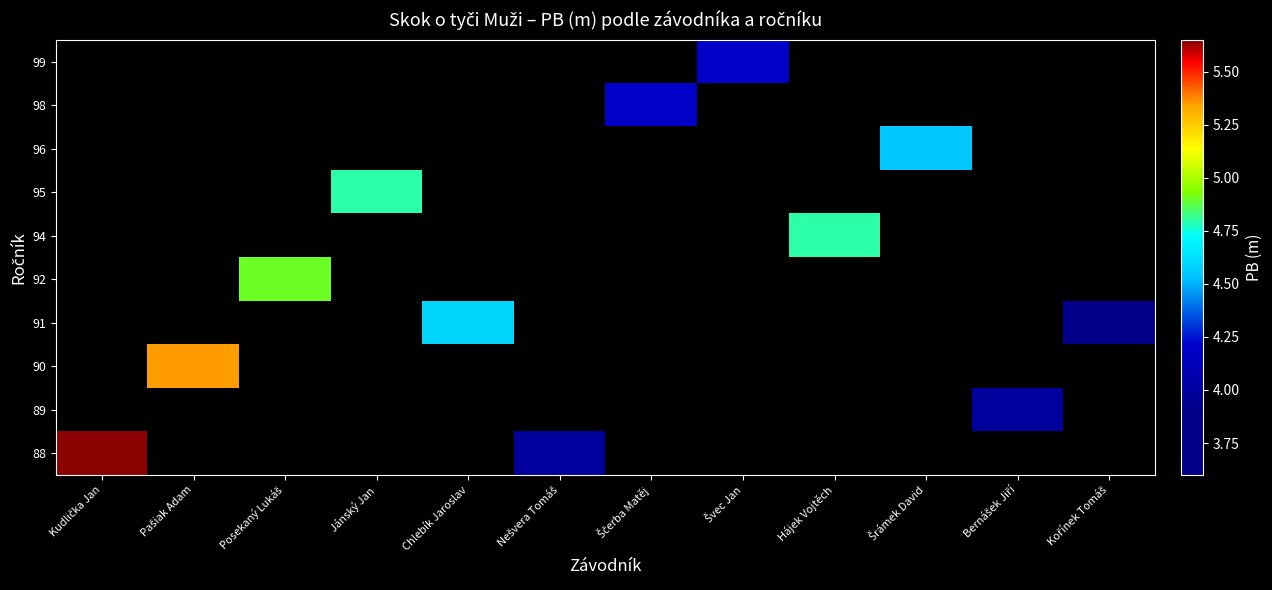

What is the minimum value shown in the chart?

3.6